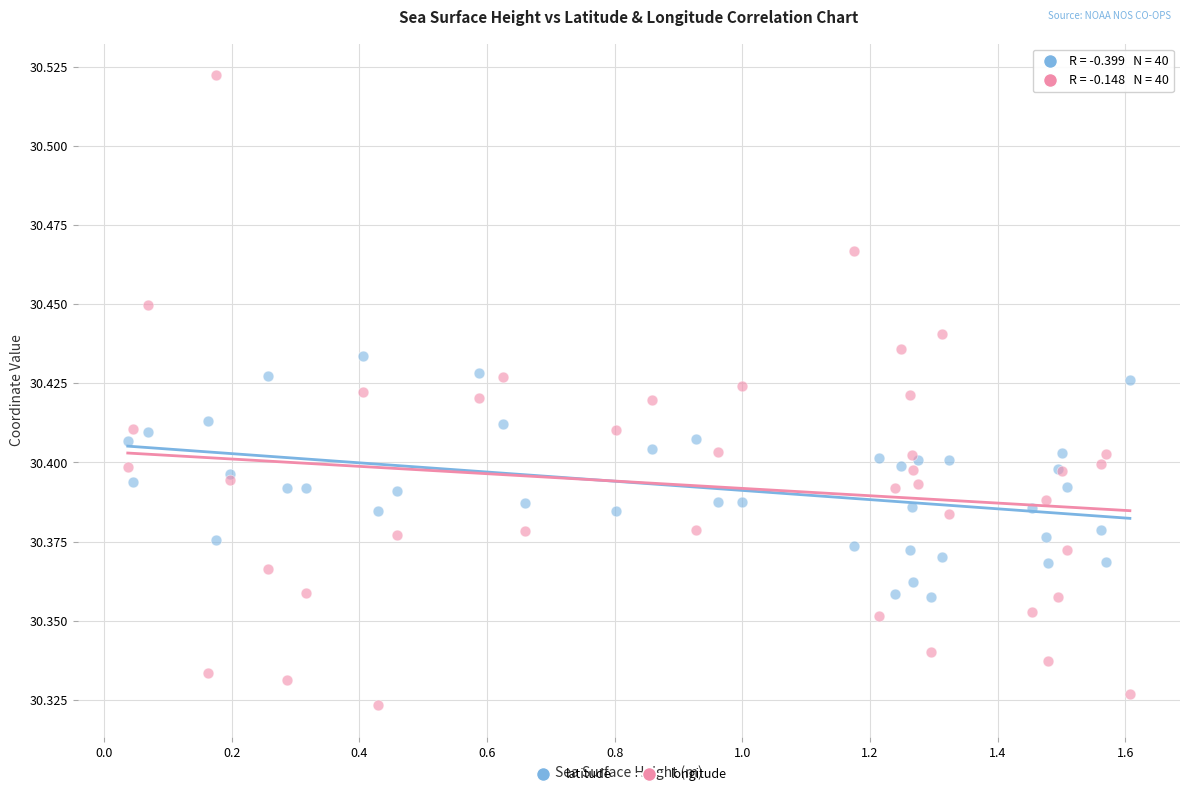

Which series reaches the minimum Y coordinate?

longitude